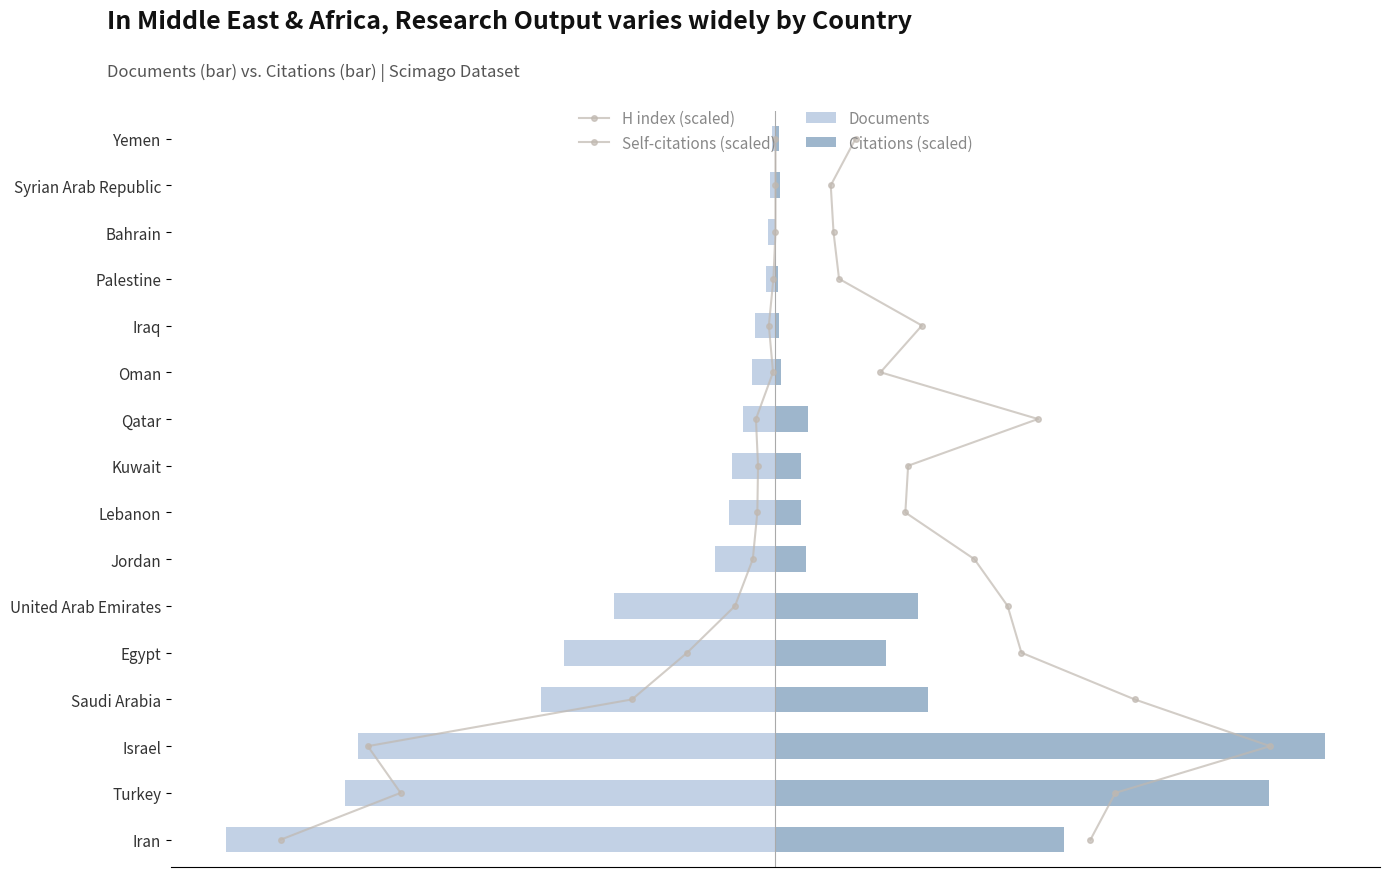

Which series has the widest spread of values?

Citations (scaled)